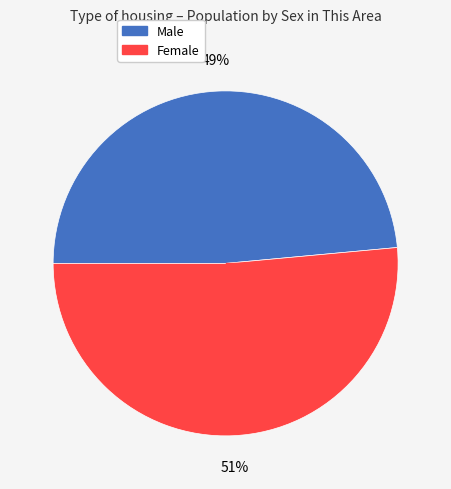

What is the largest slice in the pie chart?

Female